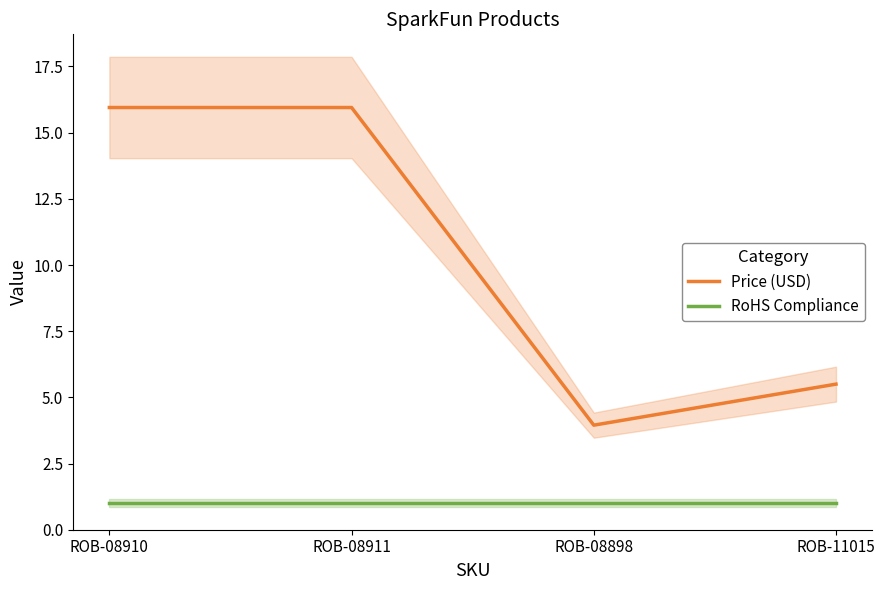

What is the label of the 1st point from the right?

ROB-11015